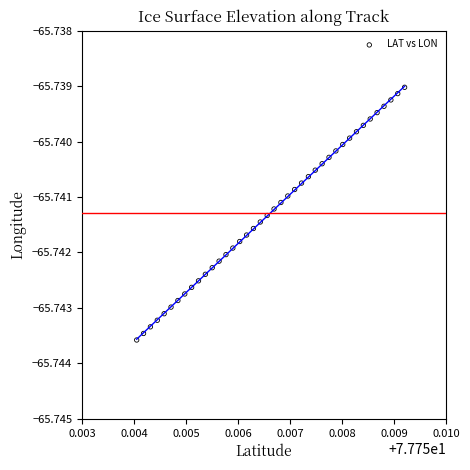

How many data points are displayed?

40